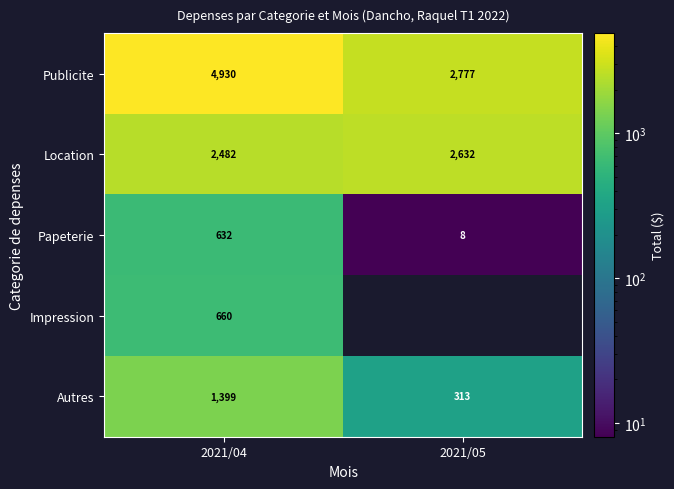

At which category is the sum across all series the highest?

2021/04